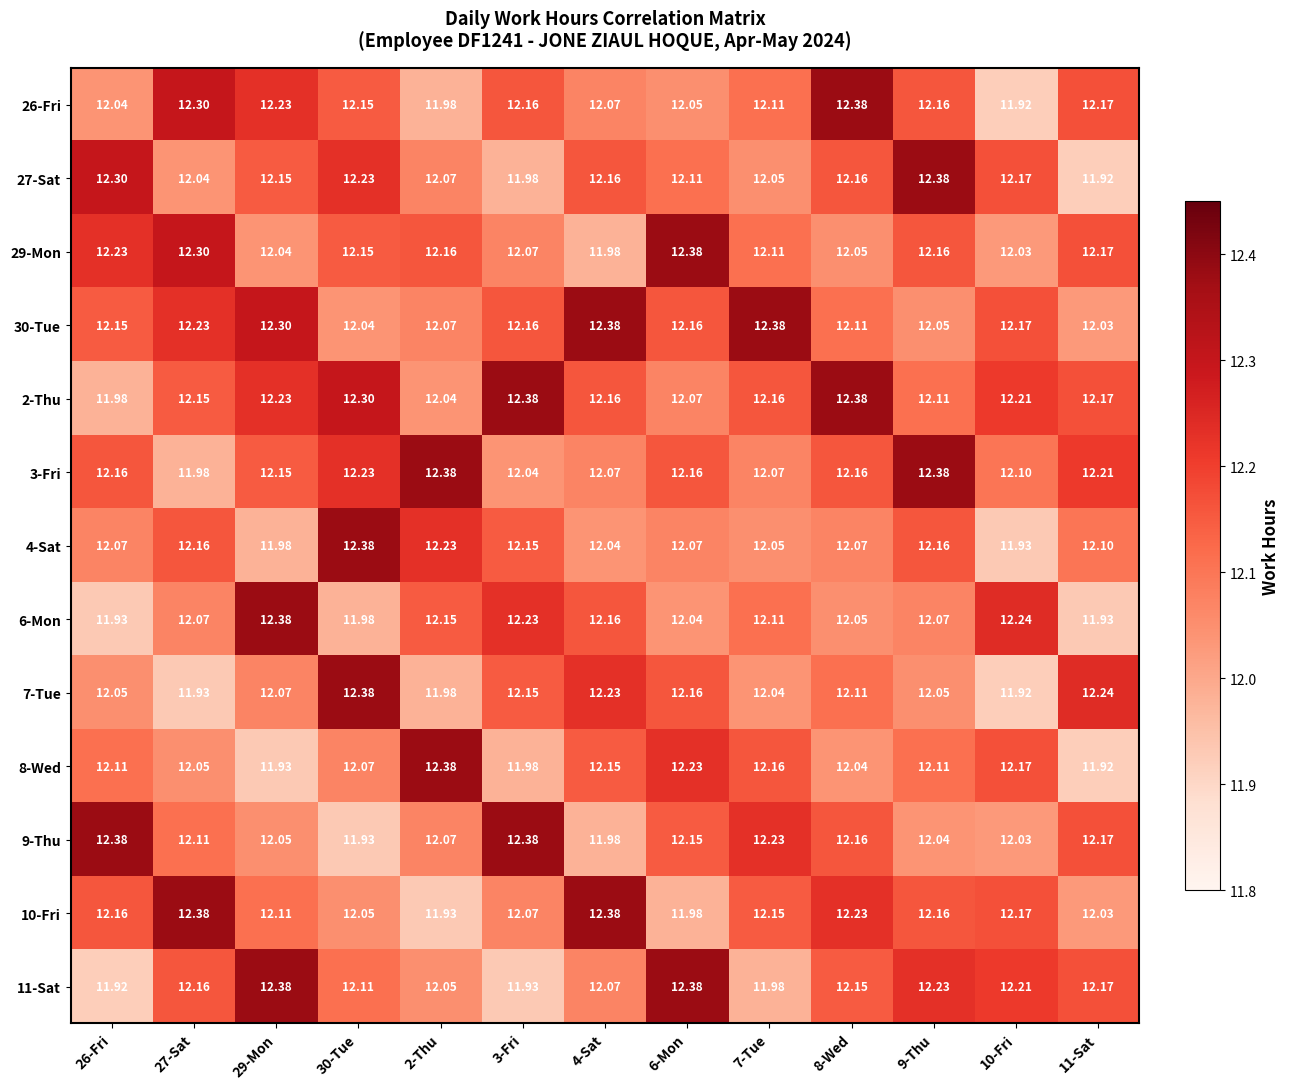

Between 29-Mon and 2-Thu, which series saw the biggest shift?

8-Wed